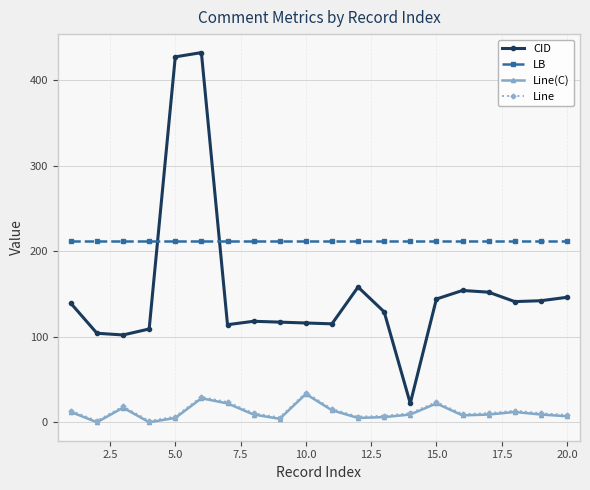

What is the value of the LB point at the 15th from the left?

212.0